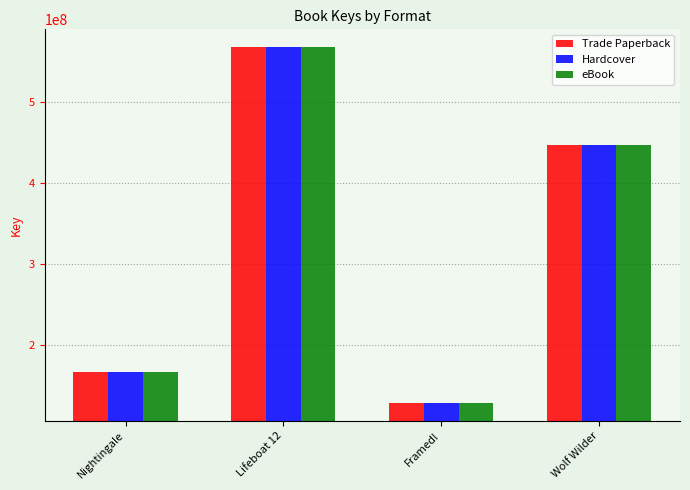

What is the smallest value displayed?

129538854